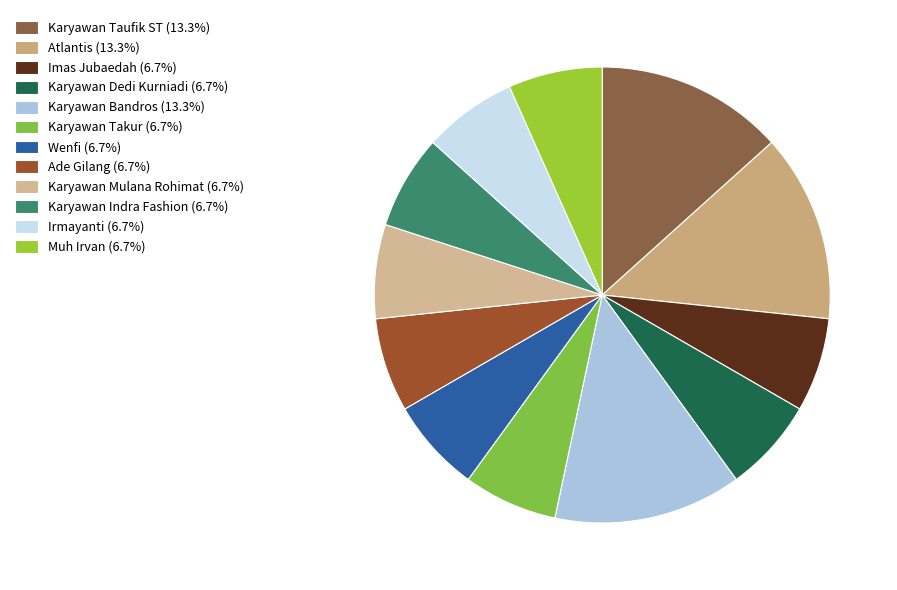

How many segments does this pie chart have?

12